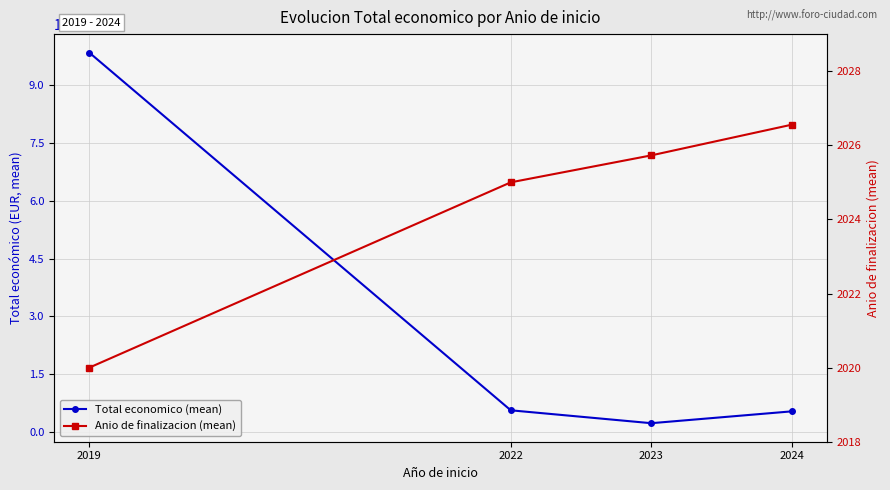

Reading right to left, what are all the values shown in this chart?

Total economico (mean): 2024=536195.7	2023=228920.5	2022=563721.0	2019=9847932.0
Anio de finalizacion (mean): 2024=2026.6	2023=2025.7	2022=2025.0	2019=2020.0